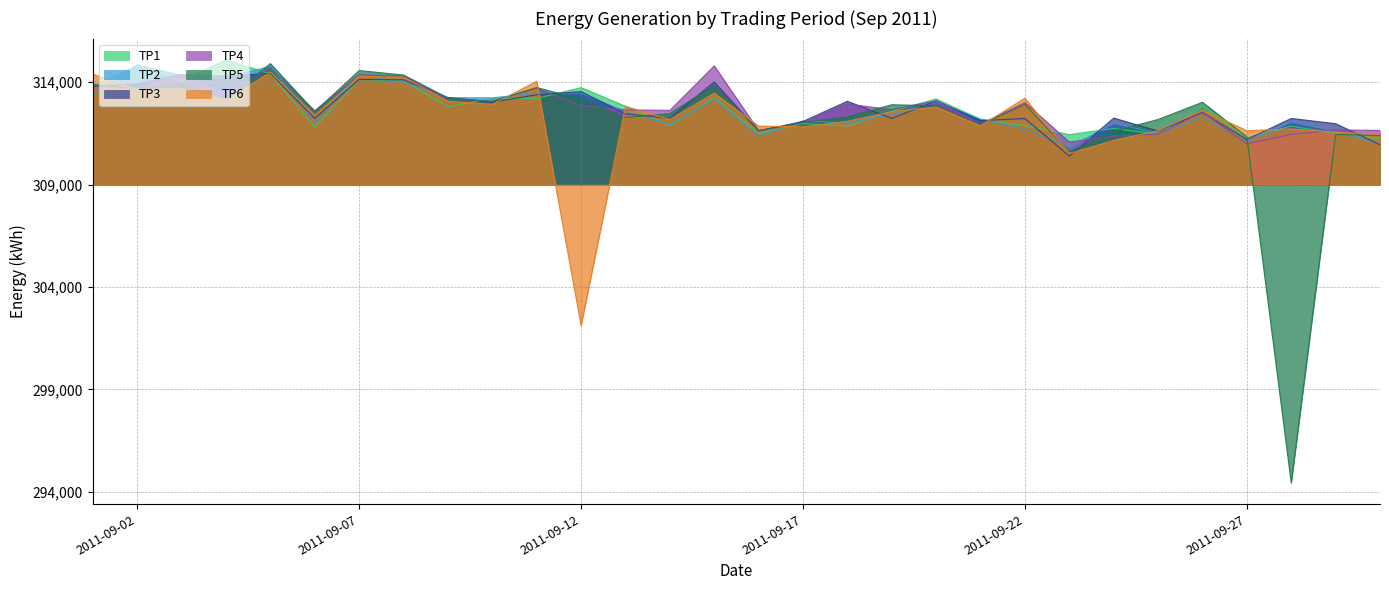

What is the maximum value shown in the chart?

6089